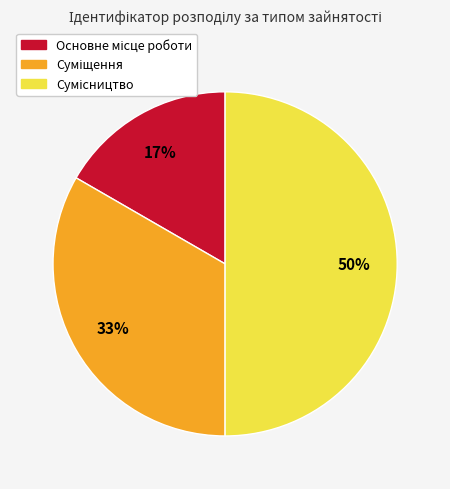

How many slices are in this pie chart?

3